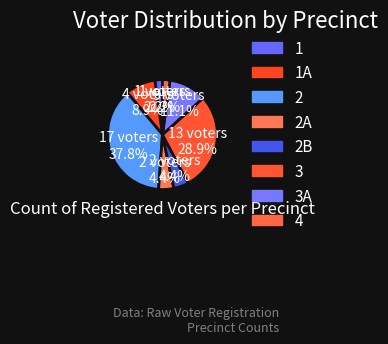

Combined, do 3 and 2A account for over 50%?

No